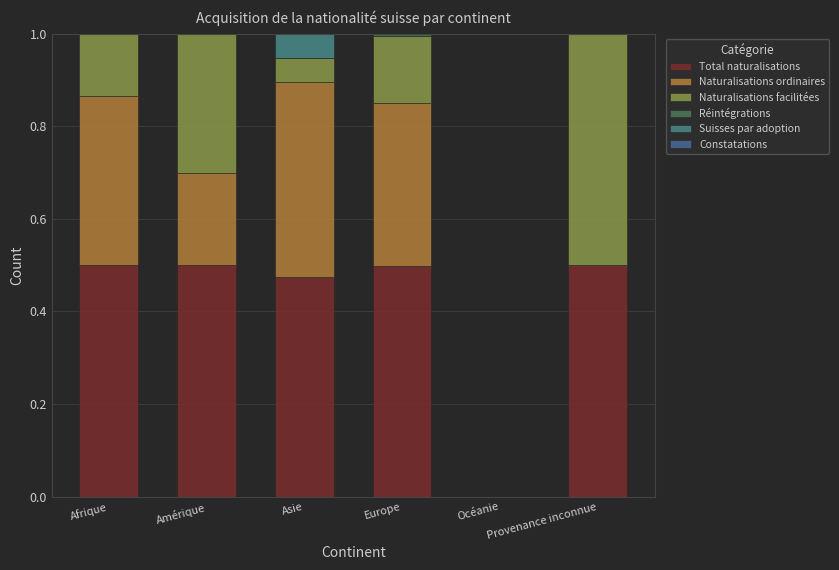

How many data points in Total naturalisations are above 0?

5